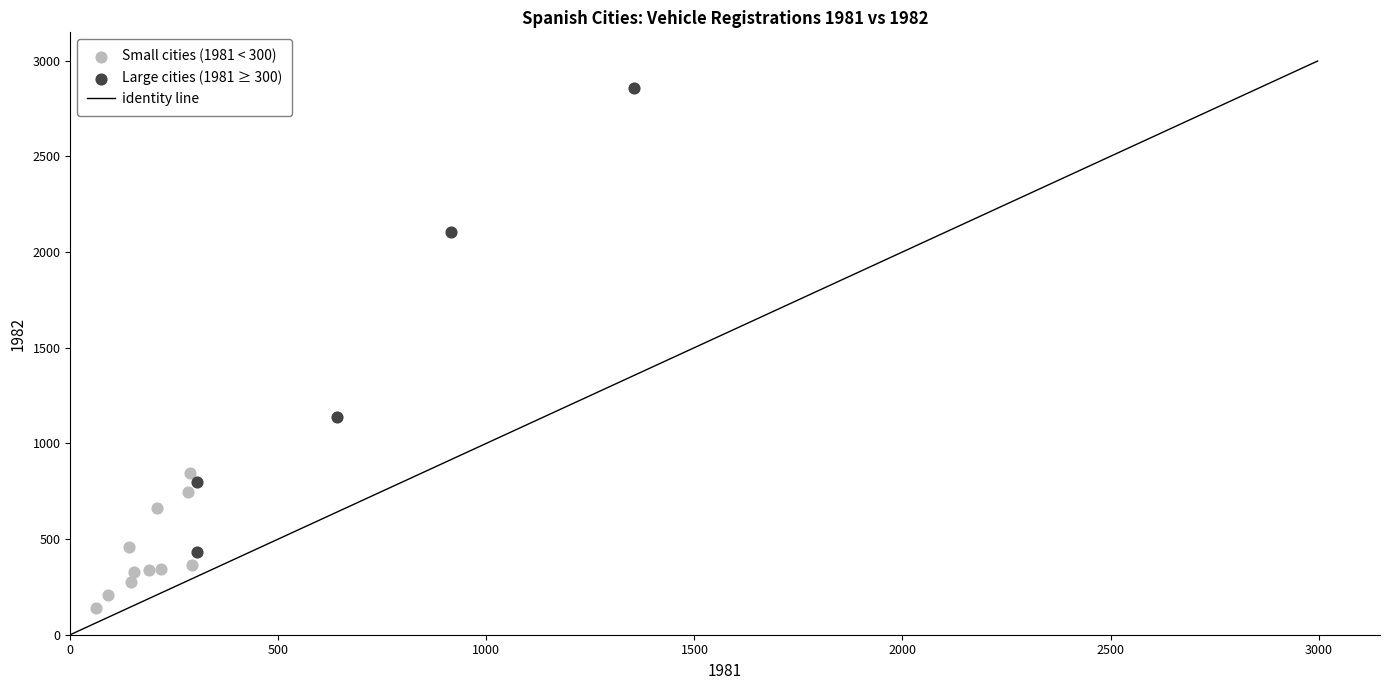

Which series has the widest spread of Y values?

Large cities (1981 ≥ 300)